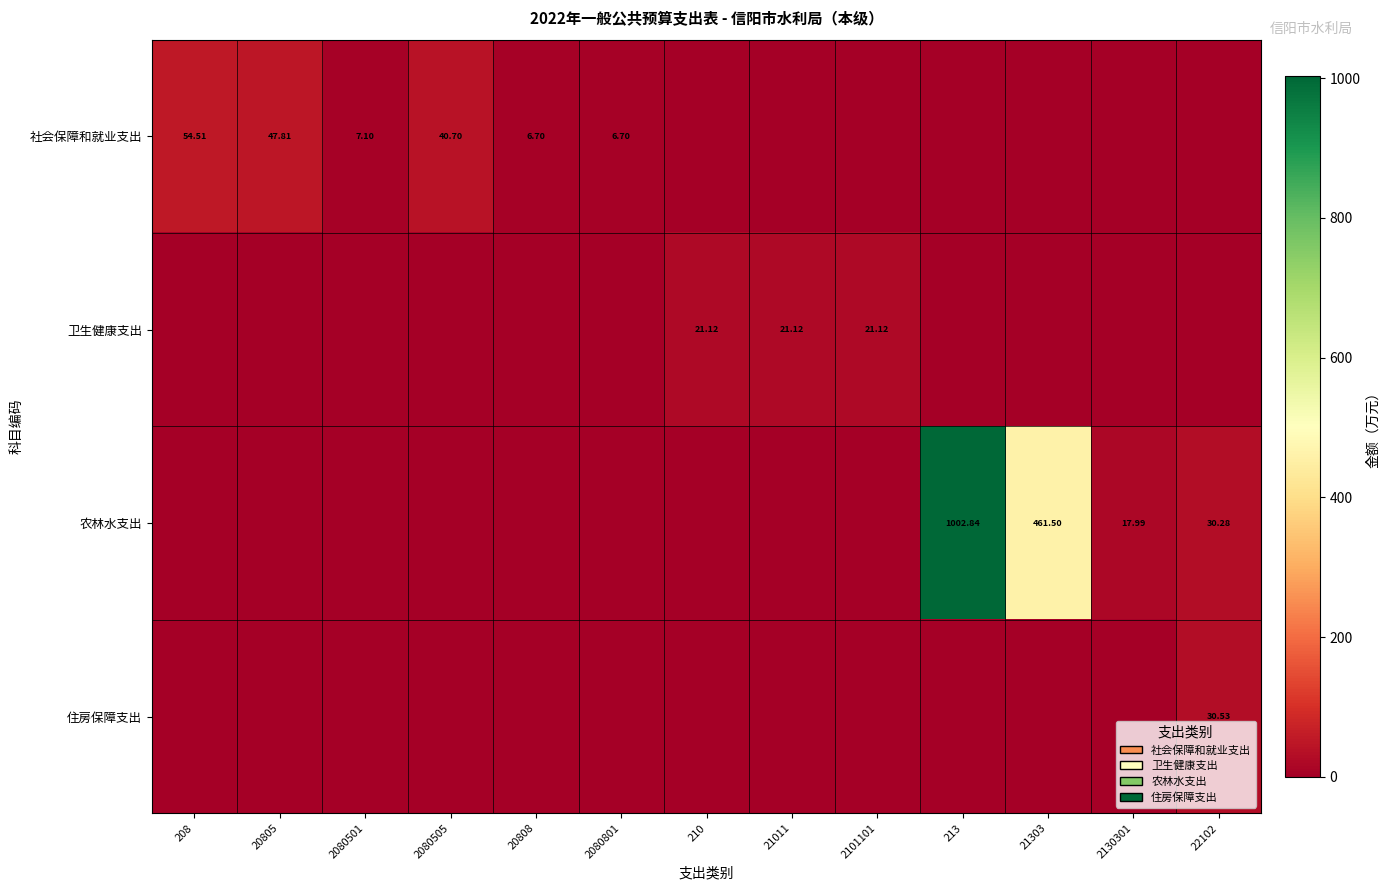

What is the sum of the 社会保障和就业支出 values at 2080505 and 20805?

88.5